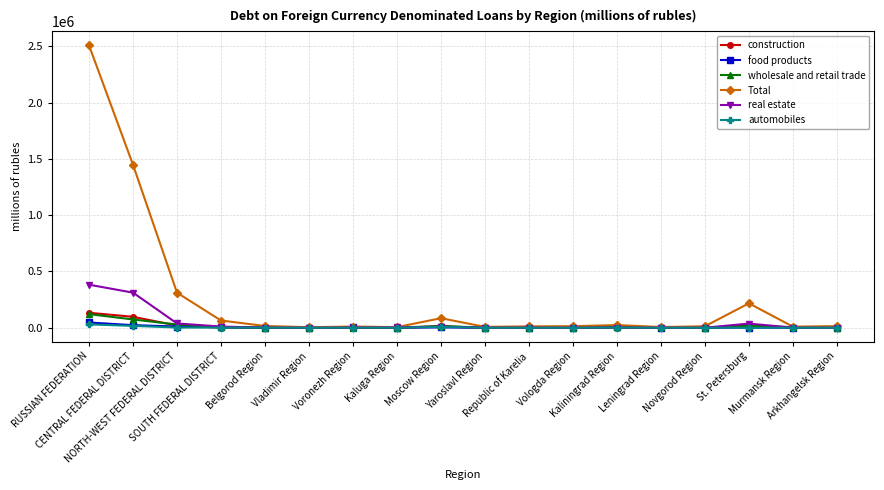

What is the difference between the second highest and second lowest values in the food products series?

22661